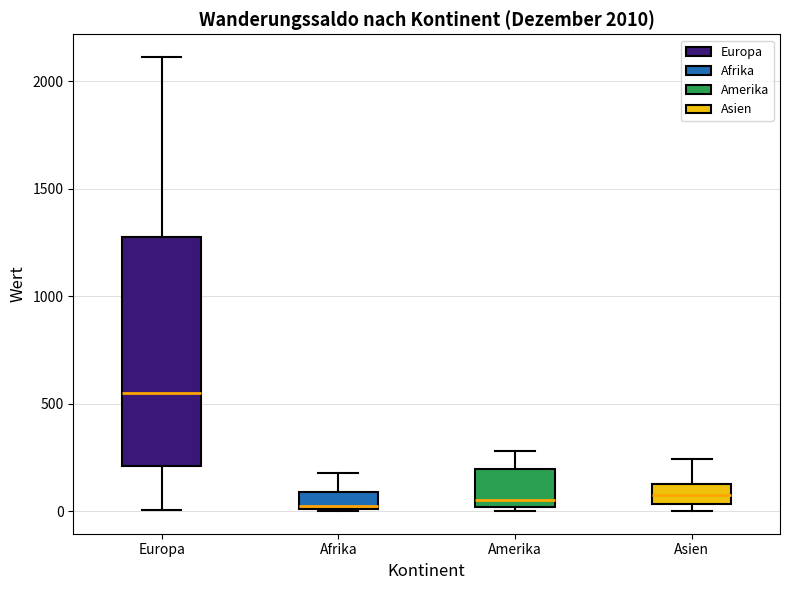

Which box is the tallest, from its lower edge to its upper edge?

Europa